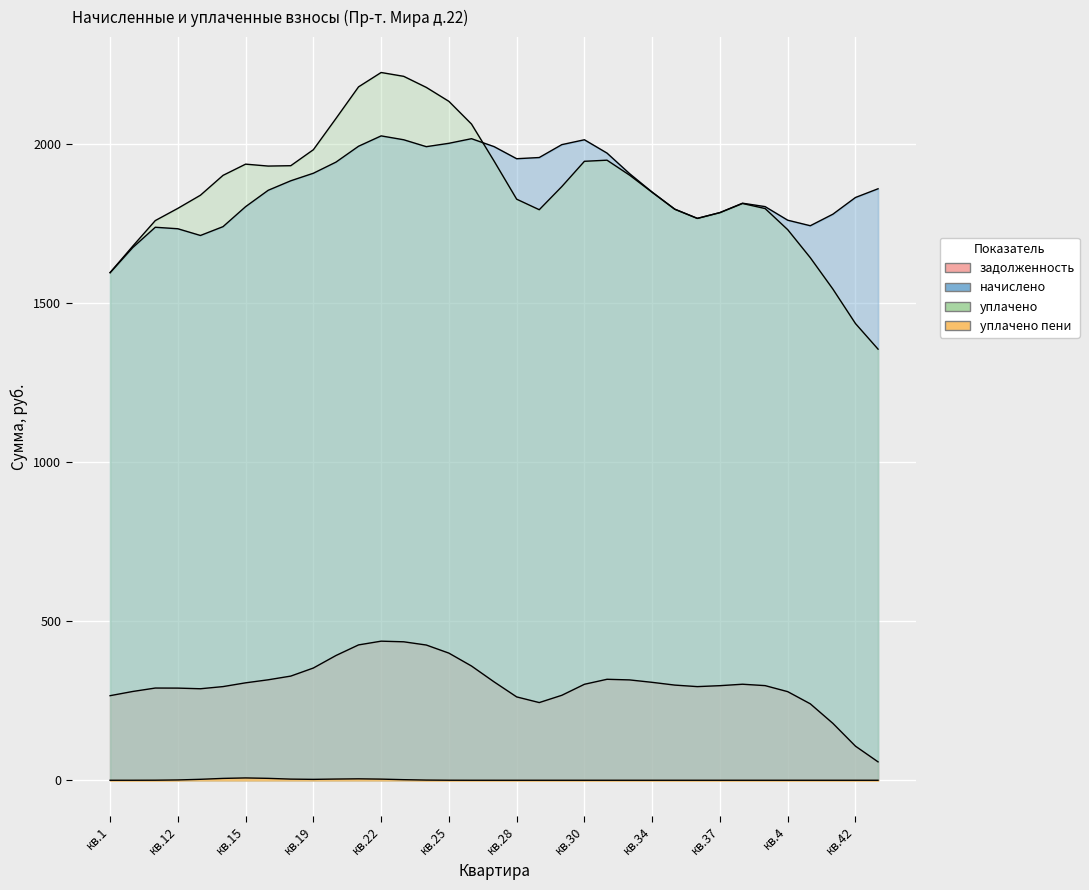

Count the number of categories in the chart.

35